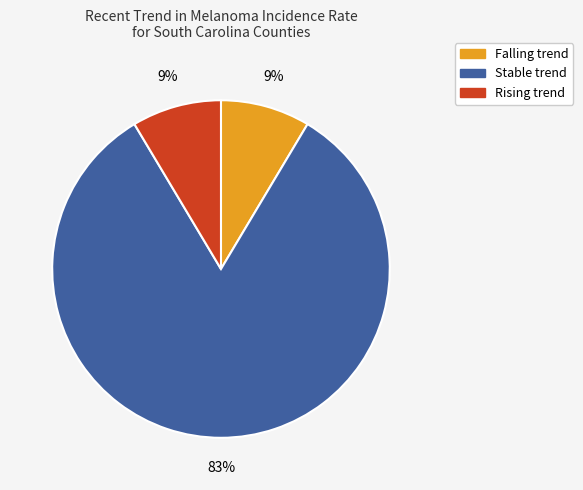

Does any single category account for the majority?

Yes